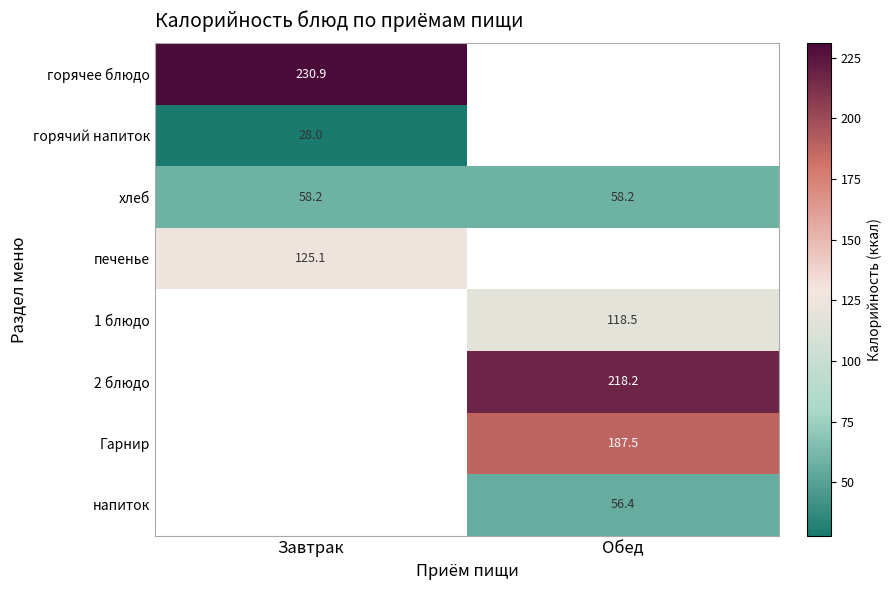

Is the value of горячее блюдо at Завтрак greater than the value of горячий напиток at Завтрак?

Yes